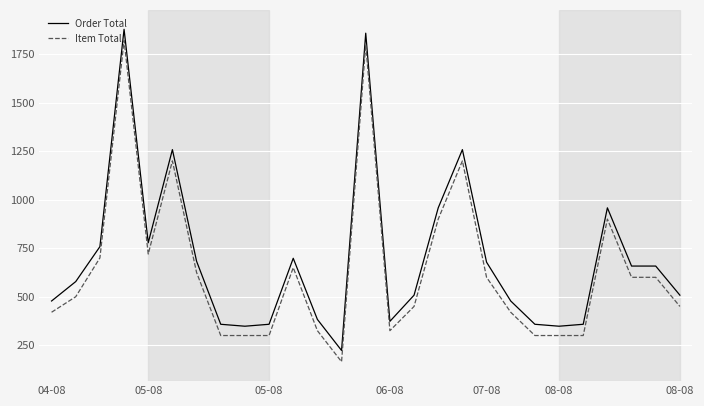

Does the chart have visible grid lines?

Yes